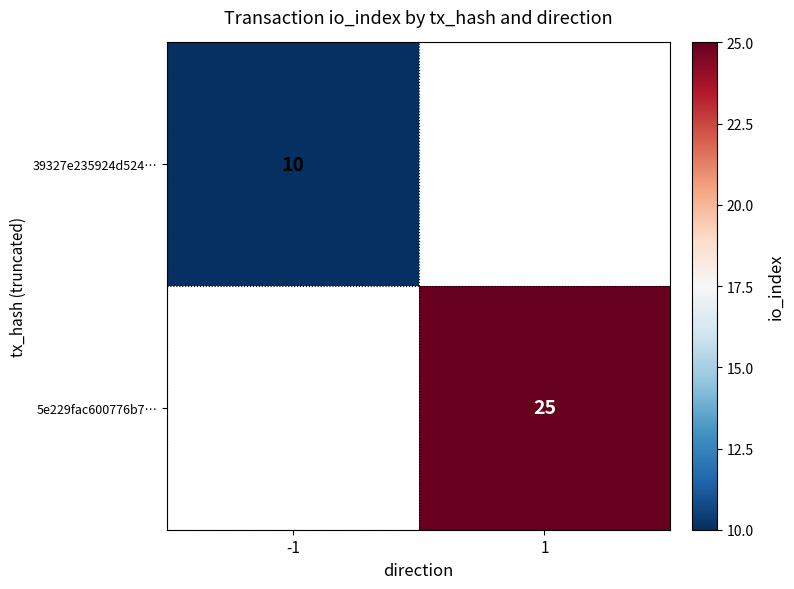

Is it true that 39327e235924d524… equals 10 at -1?

True